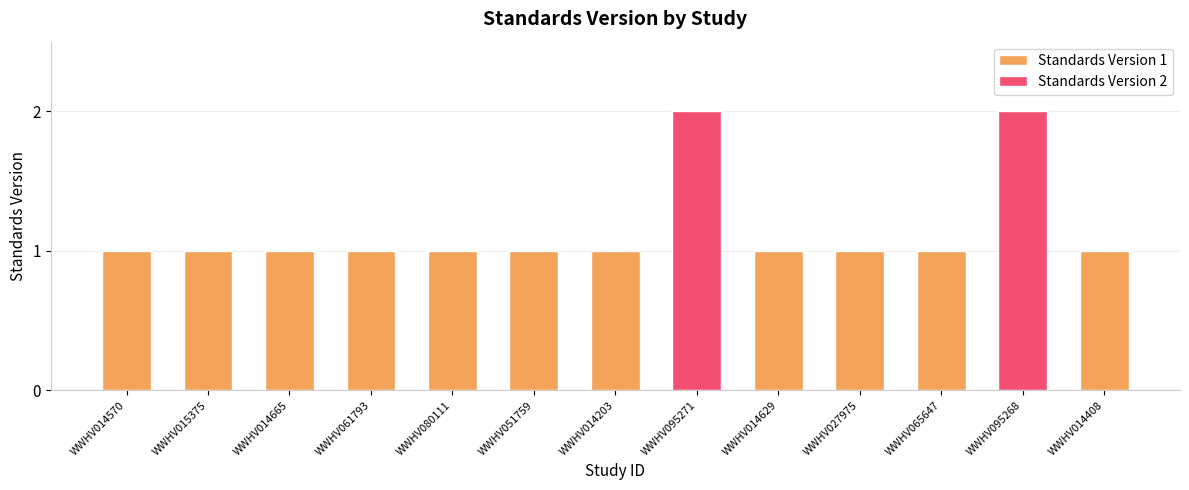

Reading left to right, extract all data points from this chart.

WWHV014570=1	WWHV015375=1	WWHV014665=1	WWHV061793=1	WWHV080111=1	WWHV051759=1	WWHV014203=1	WWHV095271=2	WWHV014629=1	WWHV027975=1	WWHV065647=1	WWHV095268=2	WWHV014408=1